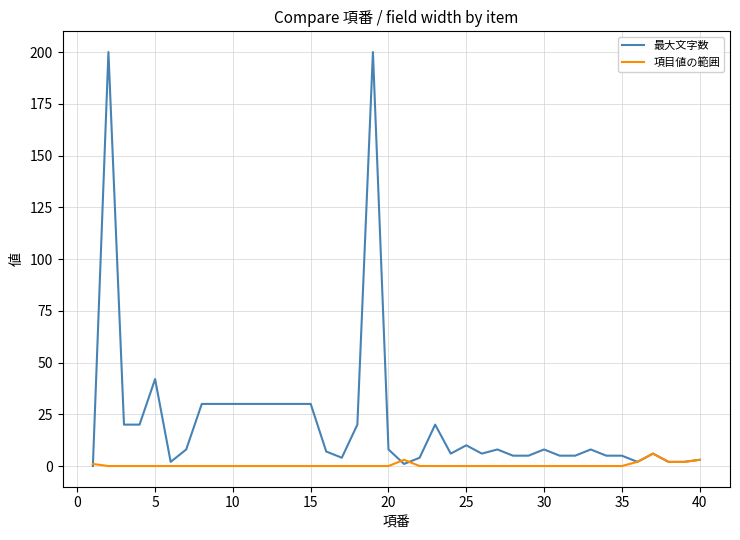

Count the number of data series in this chart.

2